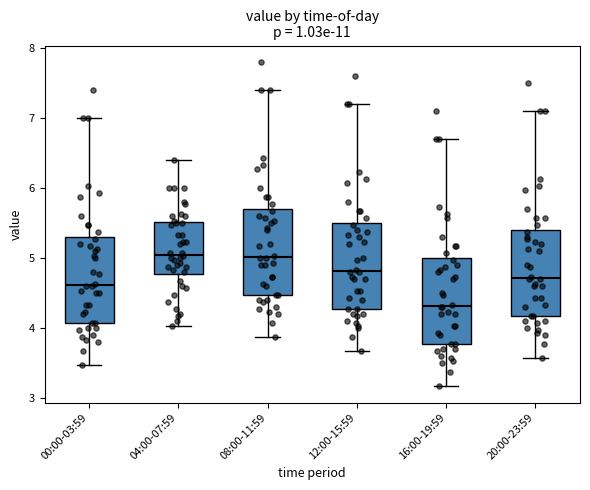

Reading left to right, transcribe this box plot: for each box, give where its median line is, the range the box spans, and where its two whiskers end, as read against the y-axis. The values are not printed on the chart, so give them approximately, as read against the axis.

00:00-03:59: median 4.6, box 4.1 to 5.3, whiskers 3.5 to 7.0
04:00-07:59: median 5.1, box 4.8 to 5.5, whiskers 4.0 to 6.4
08:00-11:59: median 5.0, box 4.5 to 5.7, whiskers 3.9 to 7.4
12:00-15:59: median 4.8, box 4.3 to 5.5, whiskers 3.7 to 7.2
16:00-19:59: median 4.3, box 3.8 to 5.0, whiskers 3.2 to 6.7
20:00-23:59: median 4.7, box 4.2 to 5.4, whiskers 3.6 to 7.1